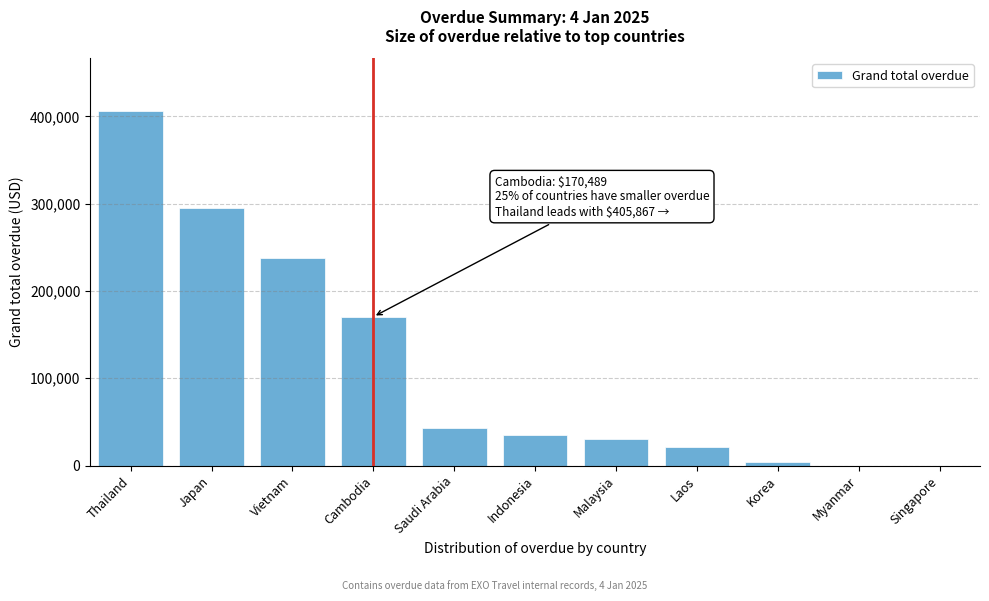

Reading left to right, extract all data points from this chart.

Thailand=405867.2	Japan=295225.1	Vietnam=237951.9	Cambodia=170489.2	Saudi Arabia=42662.6	Indonesia=34778.0	Malaysia=30964.1	Laos=20692.0	Korea=4332.0	Myanmar=0.0	Singapore=0.0